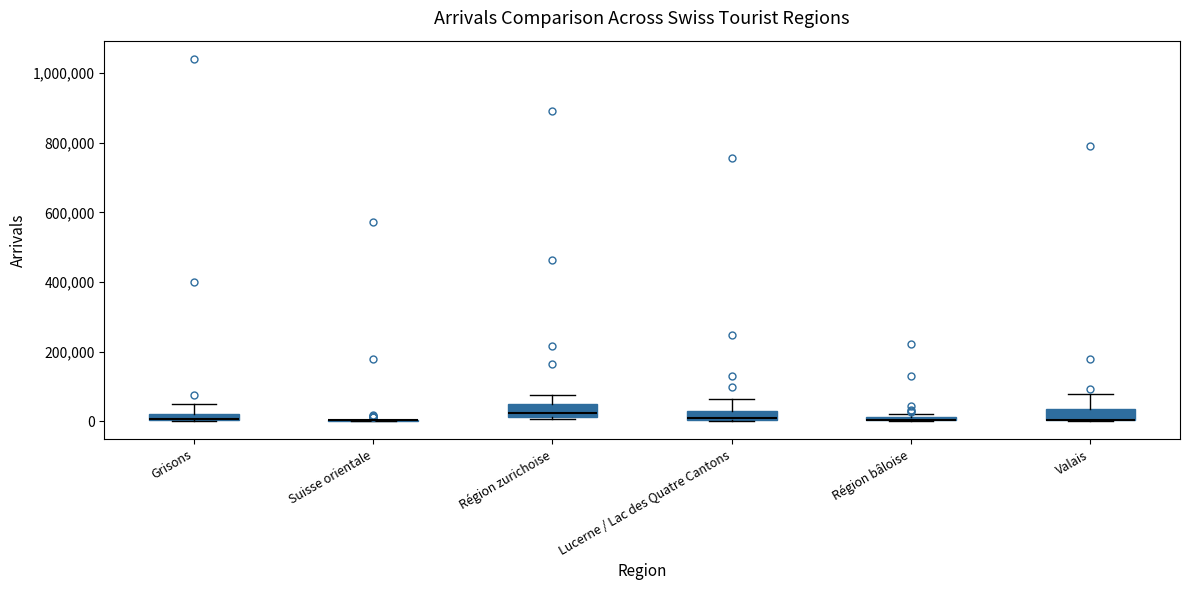

Where does the upper whisker of the box for Valais end on the y-axis? The values are not printed on the chart, so give them approximately, as read against the axis.

80000